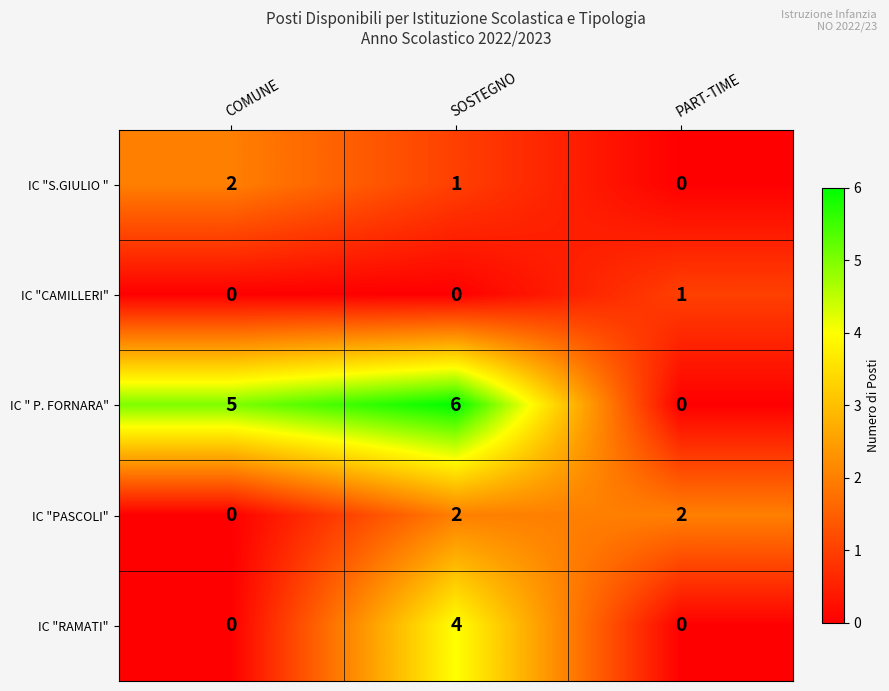

List the labels in order of IC " P. FORNARA" value, largest first.

SOSTEGNO, COMUNE, PART-TIME